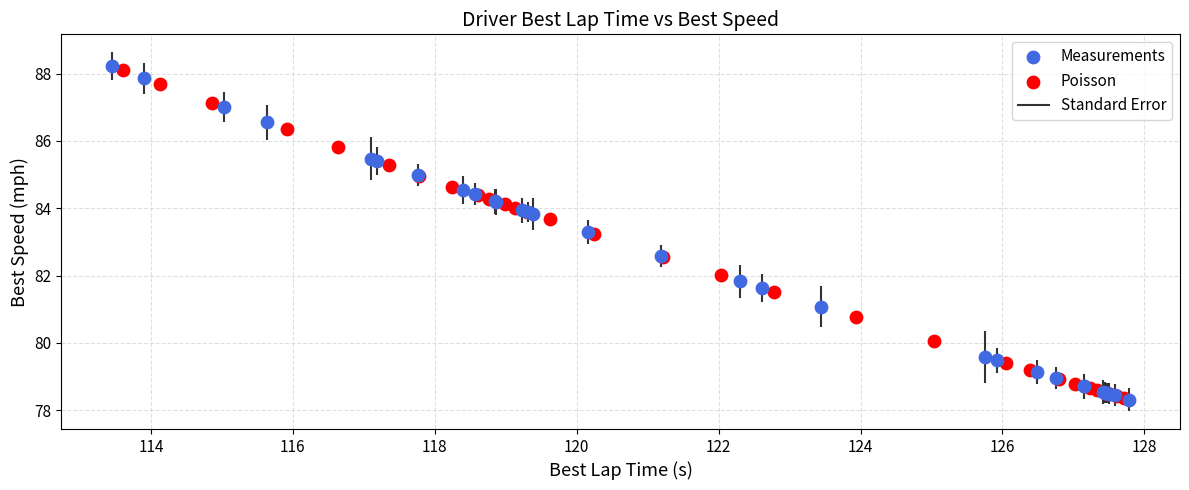

Which series has the widest spread of Y values?

Measurements